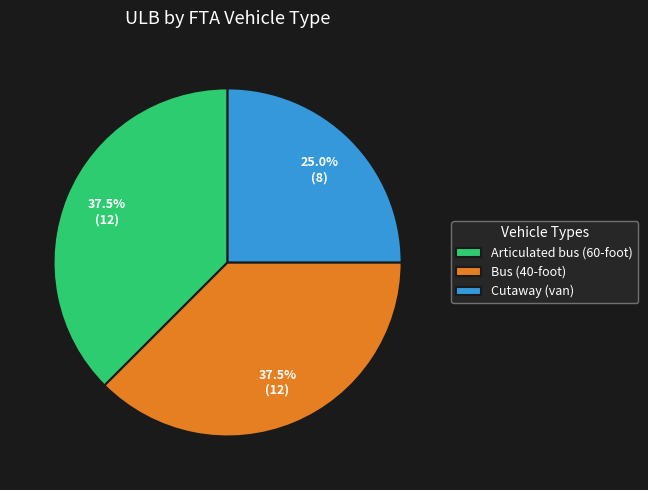

What percentage do Bus (40-foot) and Articulated bus (60-foot) together represent?

75.0%